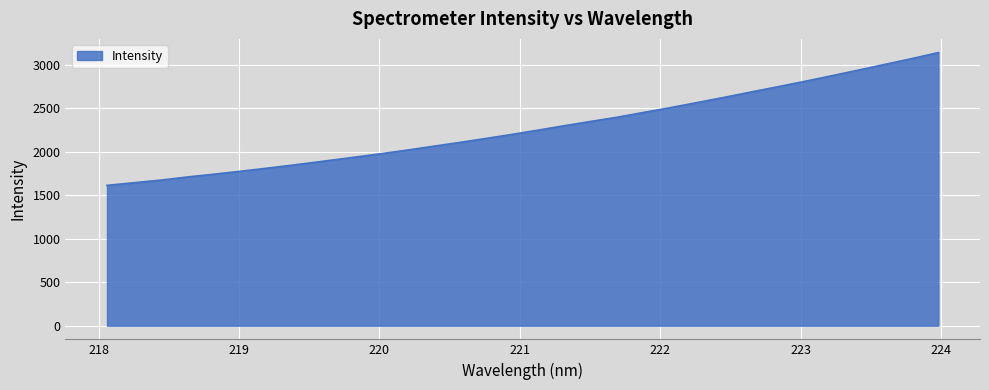

What is the sum of all values?

72798.1